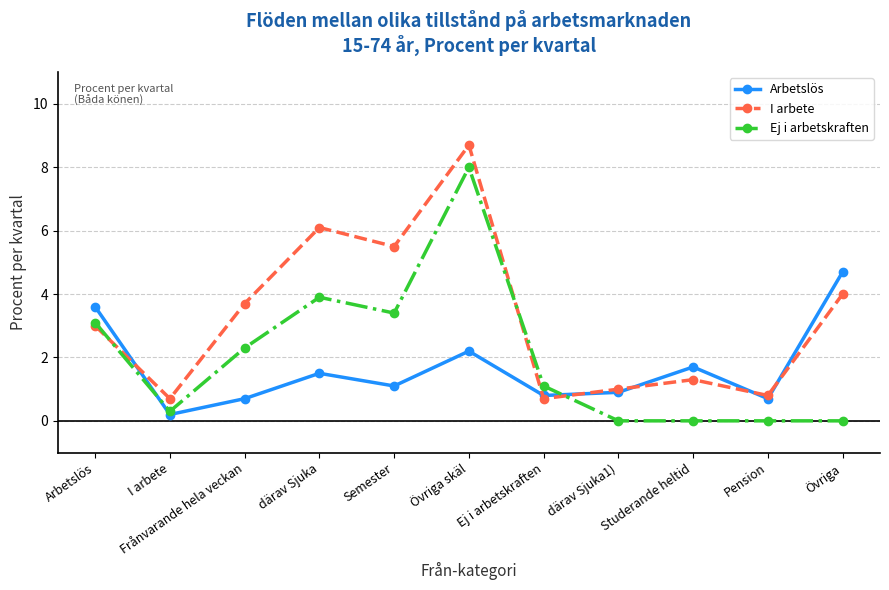

Rank the series at därav Sjuka from highest to lowest value.

I arbete, Ej i arbetskraften, Arbetslös